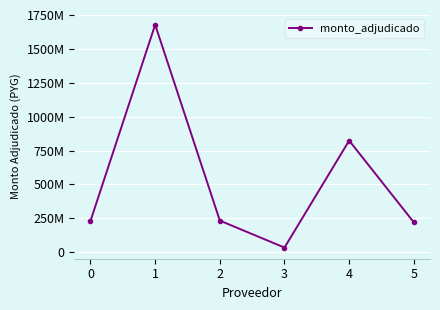

Does the chart have visible grid lines?

Yes